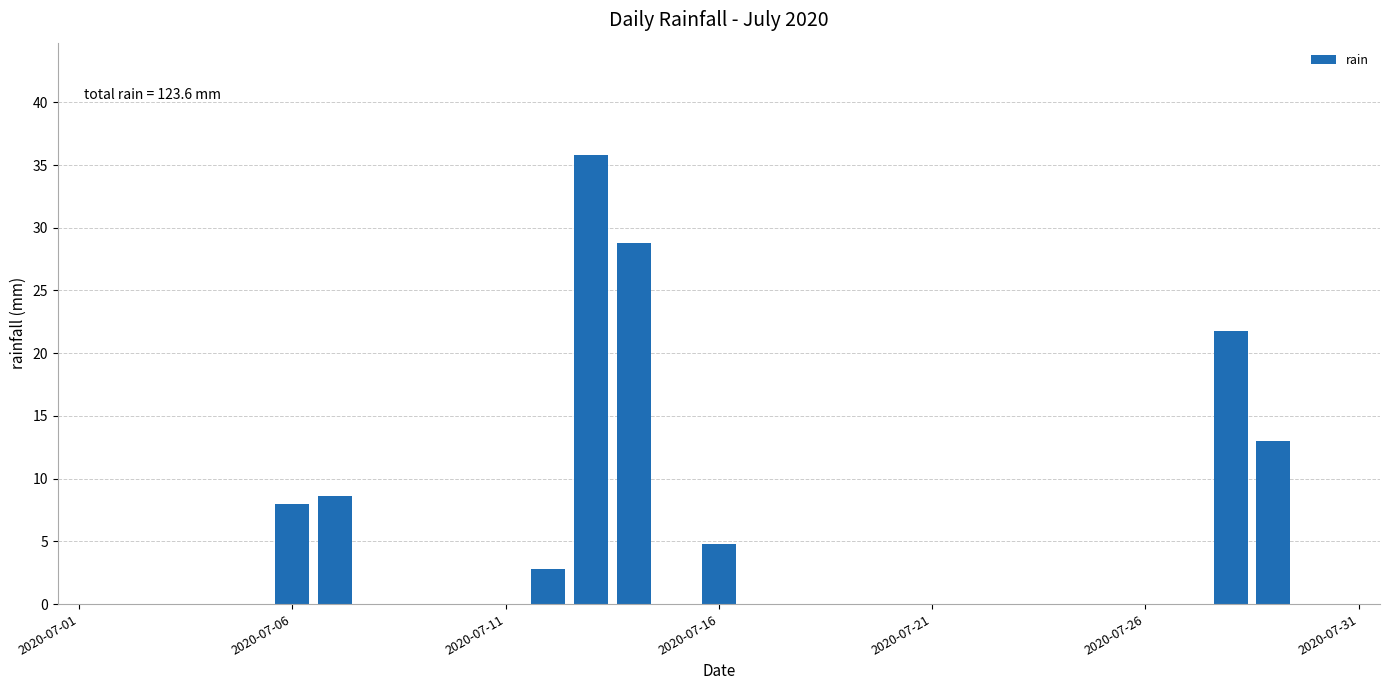

What is the maximum value shown in the chart?

35.8